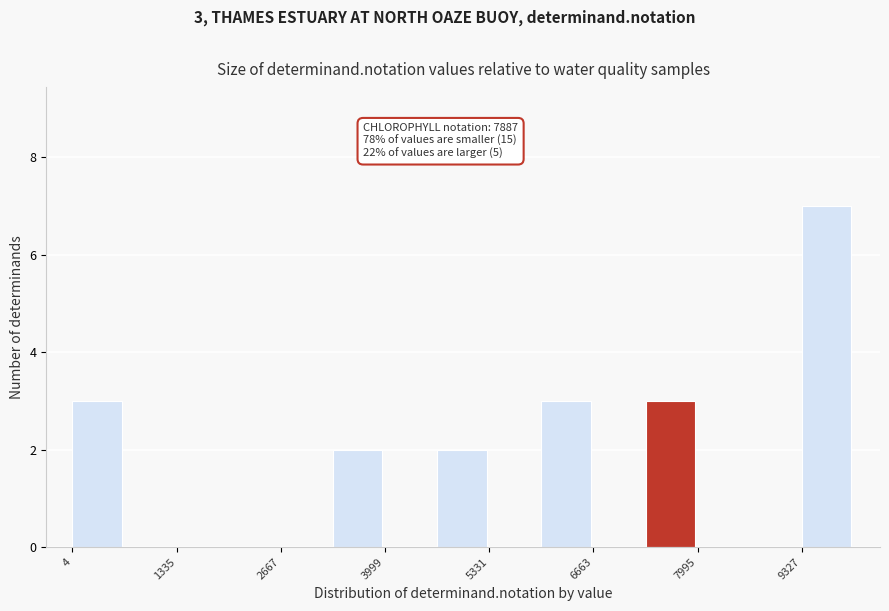

Read against the x-axis, roughly where is the centre of the tallest bar?

9600